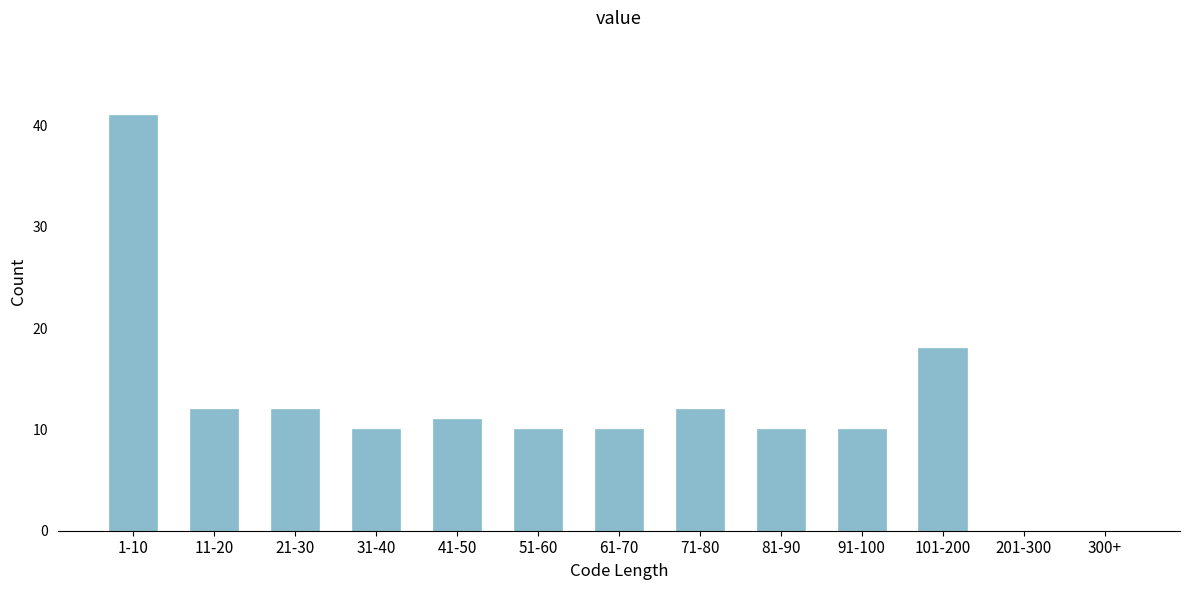

Reading left to right, what are all the values shown in this chart?

1-10=41	11-20=12	21-30=12	31-40=10	41-50=11	51-60=10	61-70=10	71-80=12	81-90=10	91-100=10	101-200=18	201-300=0	300+=0